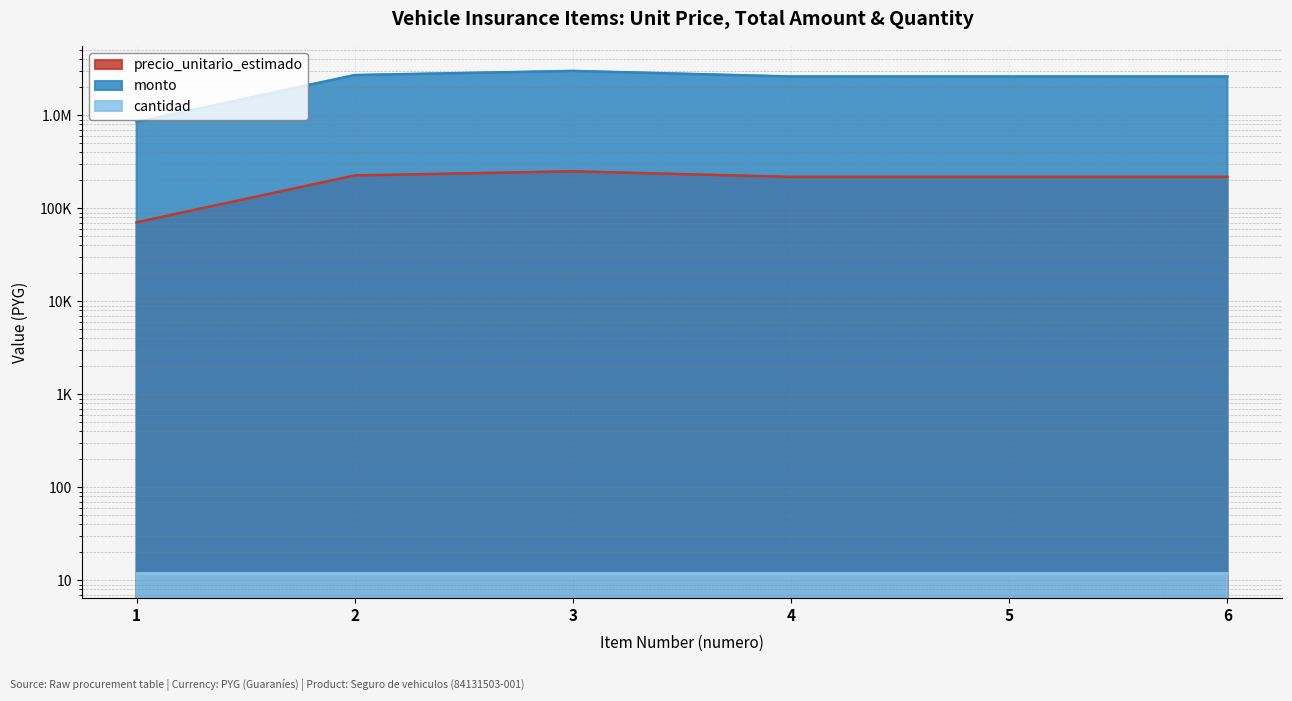

What is the sum of the precio_unitario_estimado values at 4 and 5?

435718